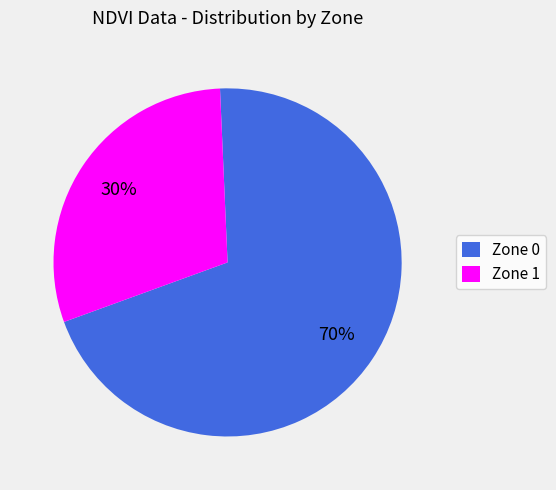

Count the number of slices in the pie.

2